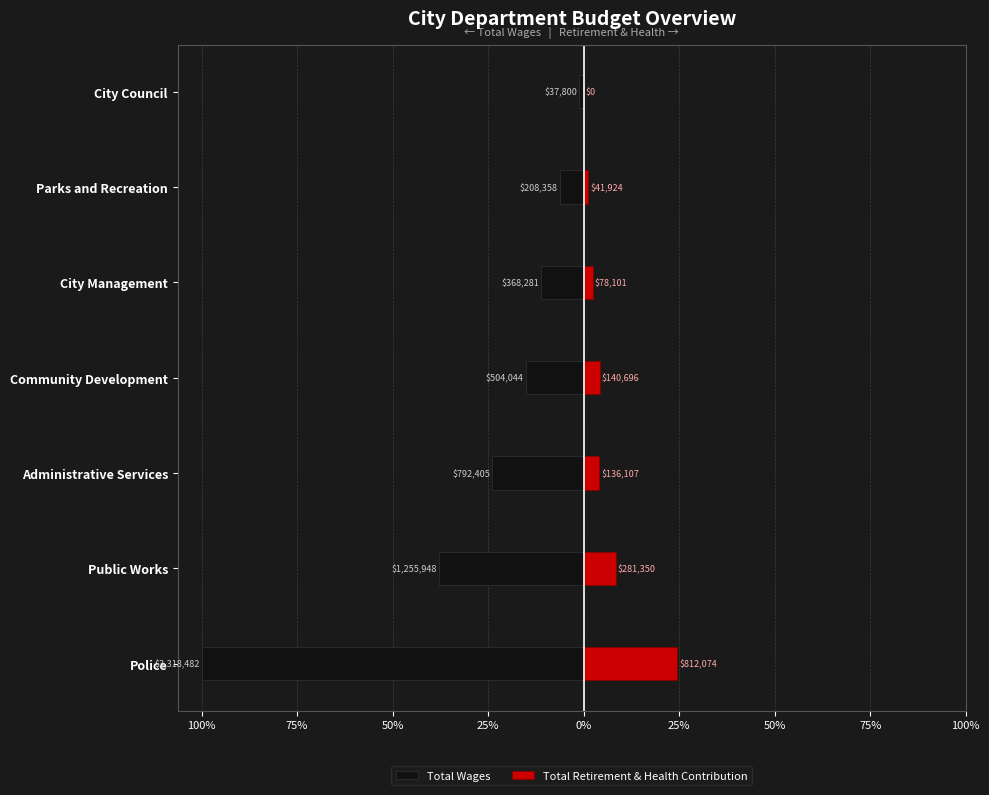

What is the average value of the Total Retirement & Health Contribution series?

6.4